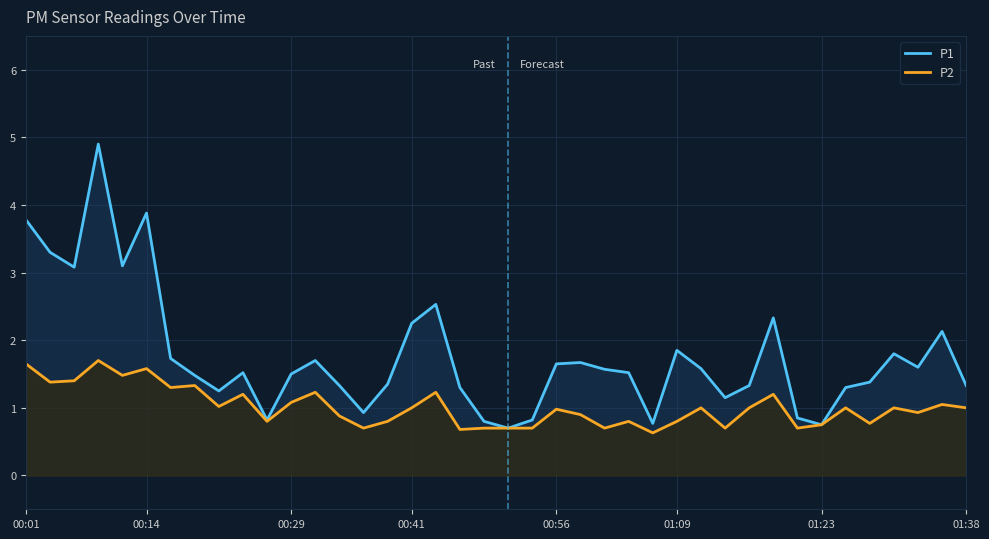

Which series has the widest spread of values?

P1